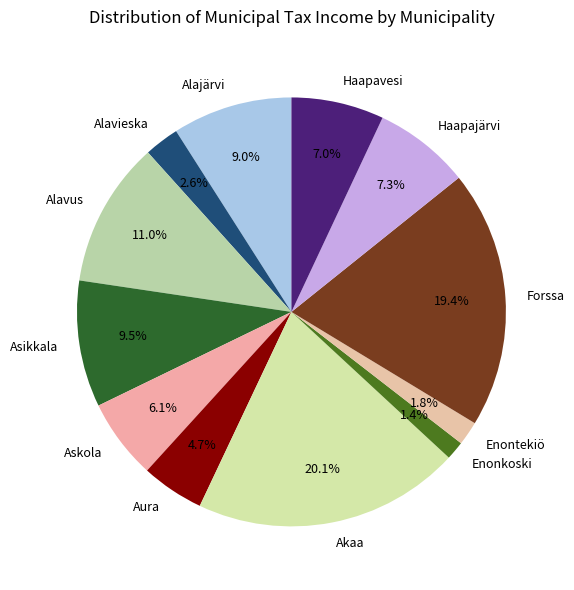

Is there any slice that represents more than half of the pie?

No